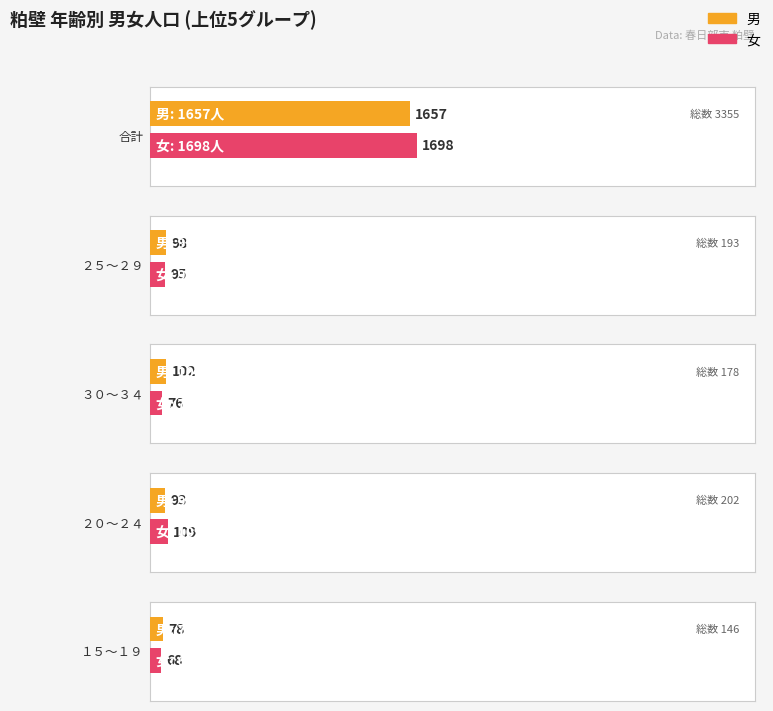

What is the approximate value of 男 at ２０～２４?

93